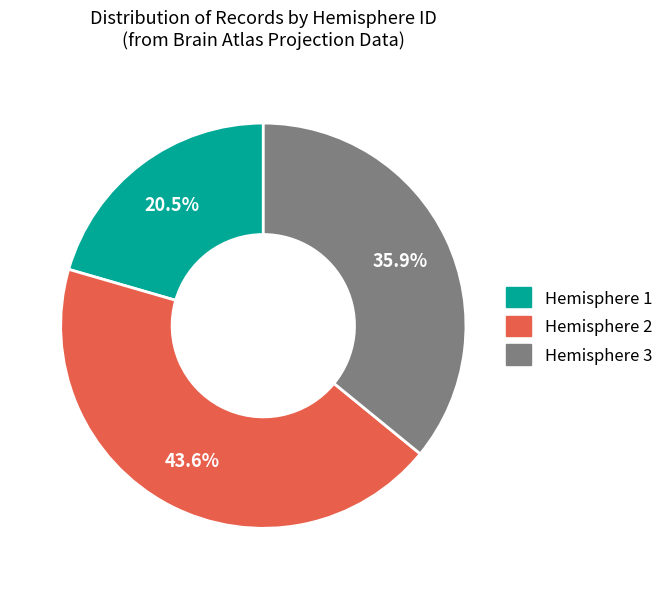

Does any single category account for the majority?

No